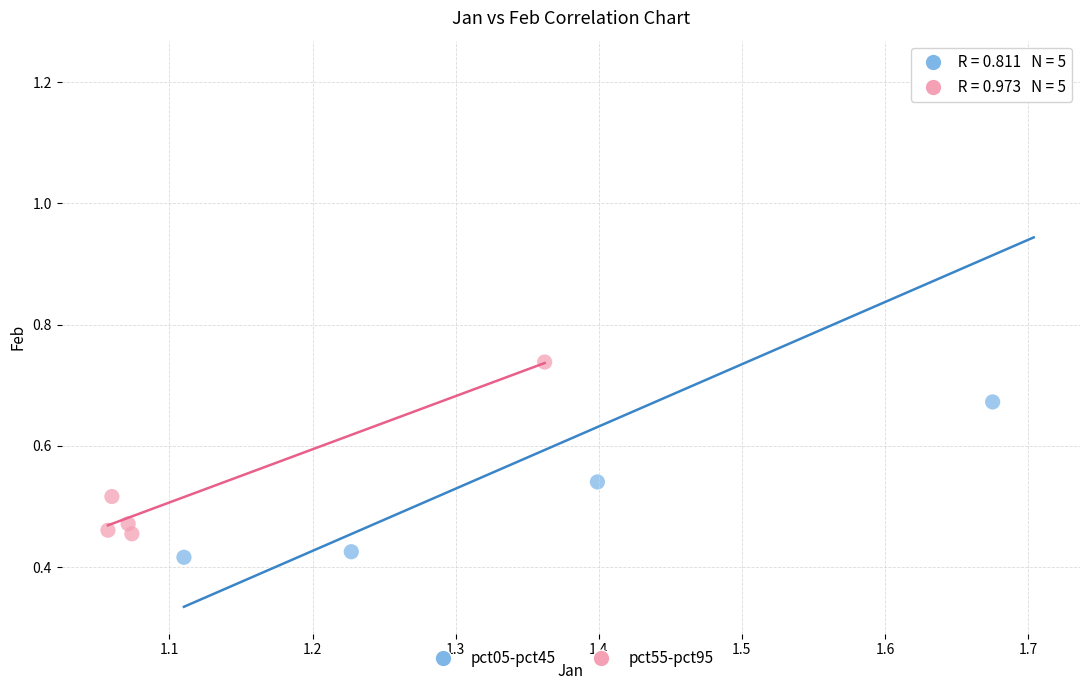

Which series reaches the maximum Y coordinate?

pct05-pct45